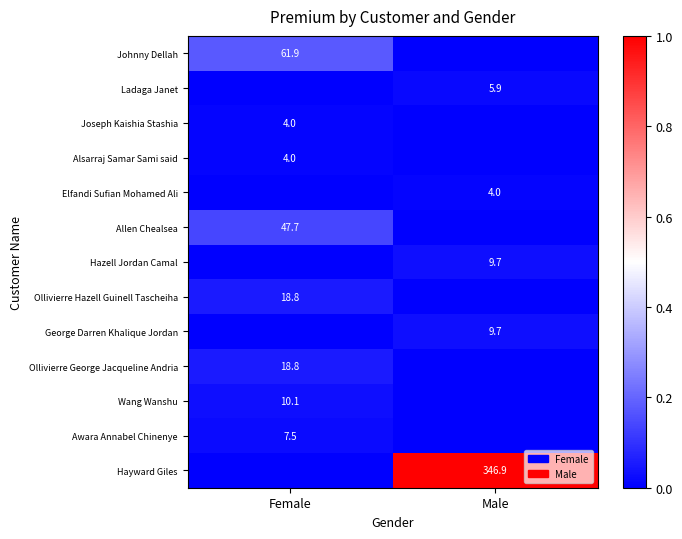

The Joseph Kaishia Stashia series shows 4.0 at Female. True or false?

True